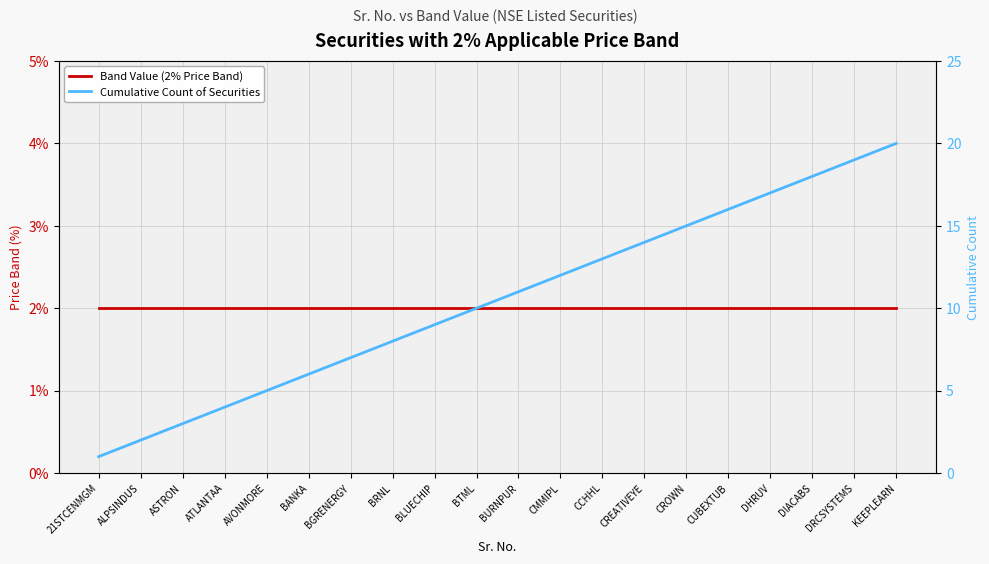

List the series in order of their peak value, lowest first.

Band Value (2% Price Band), Cumulative Count of Securities